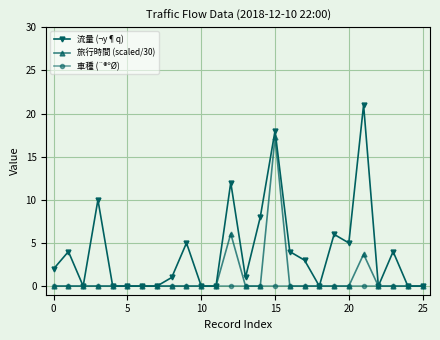

Which series has the largest total across all categories?

流量 (¬y¶q)